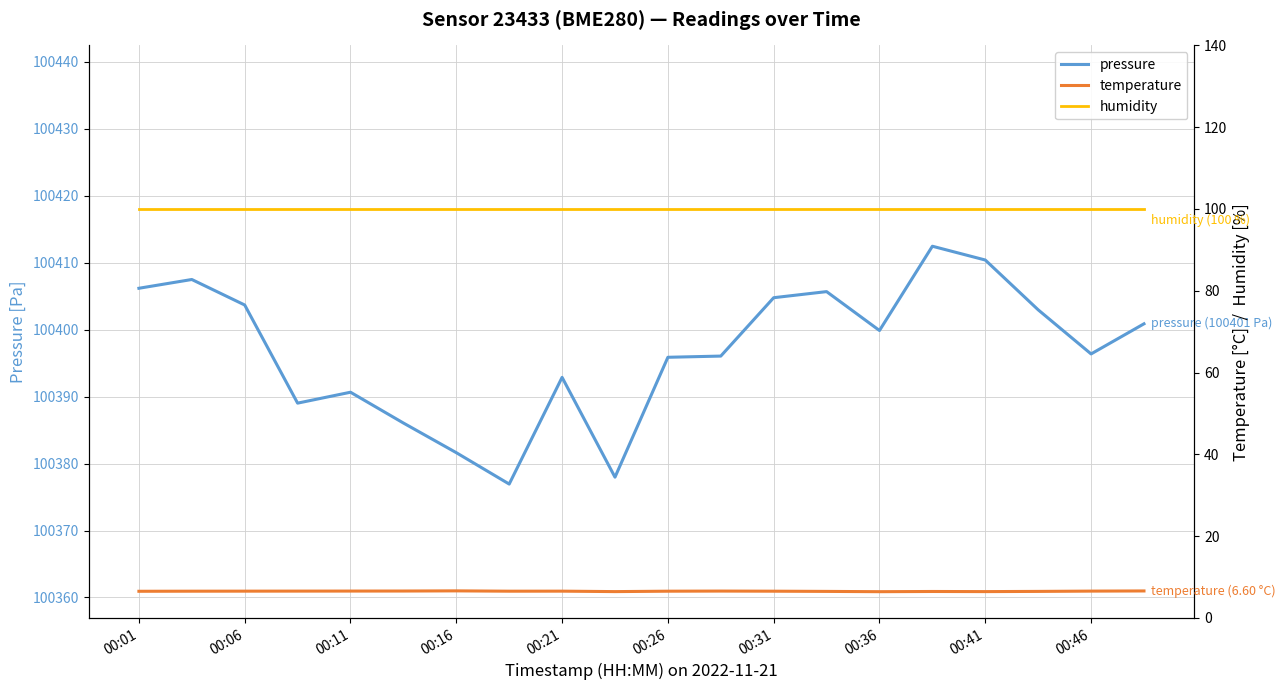

At which category is the sum across all series the highest?

15